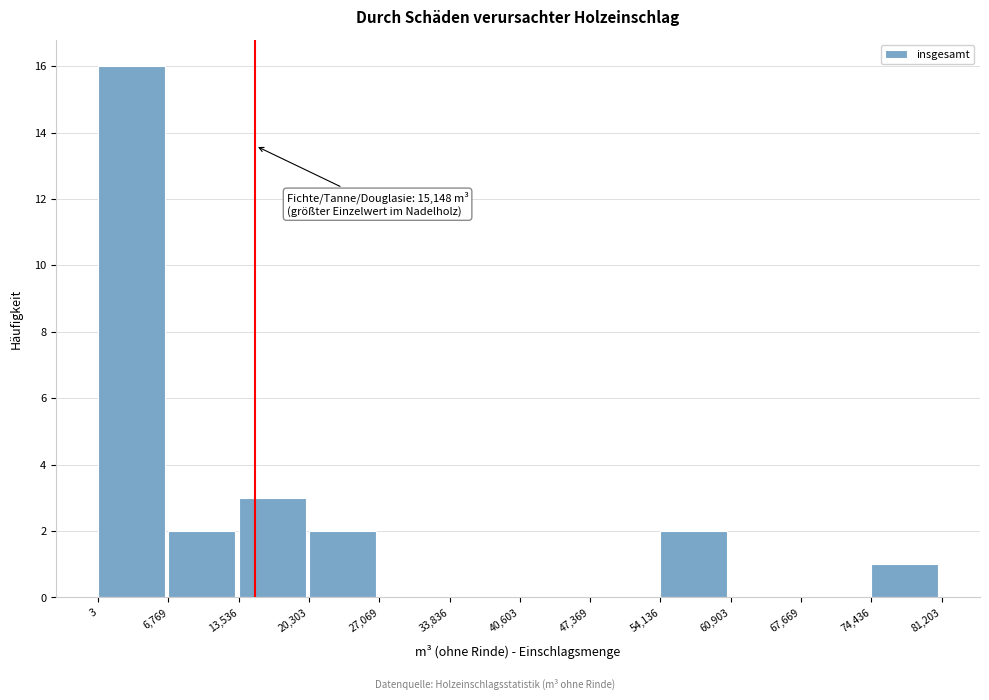

Over which range of the x-axis is the bar tallest?

3 to 6,769